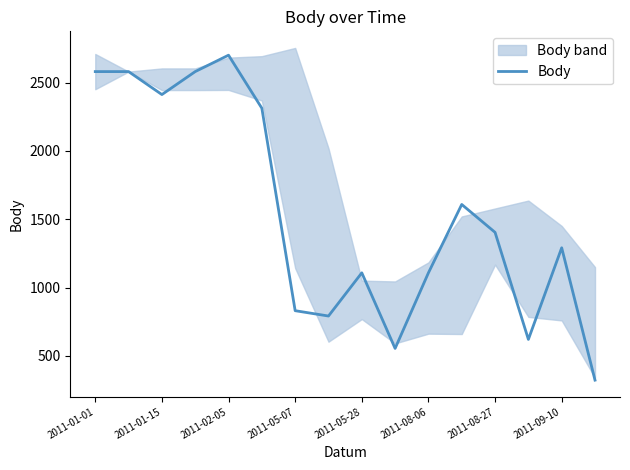

What is the difference between the maximum and minimum values?

2377